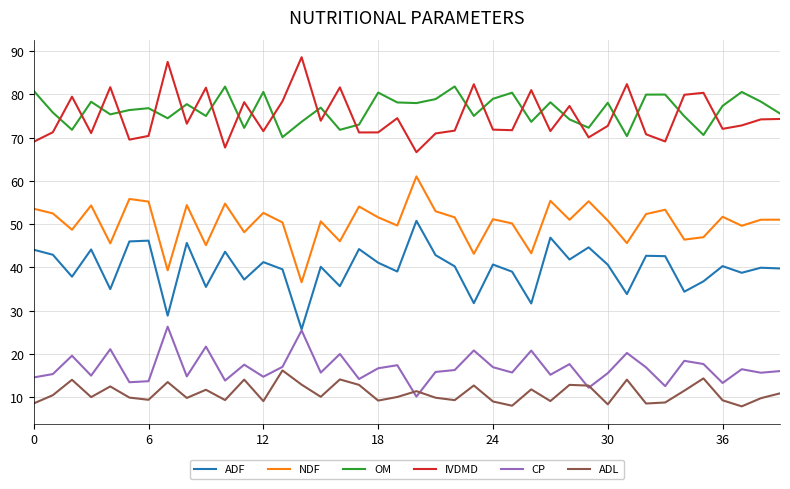

What is the maximum value shown in the chart?

88.6